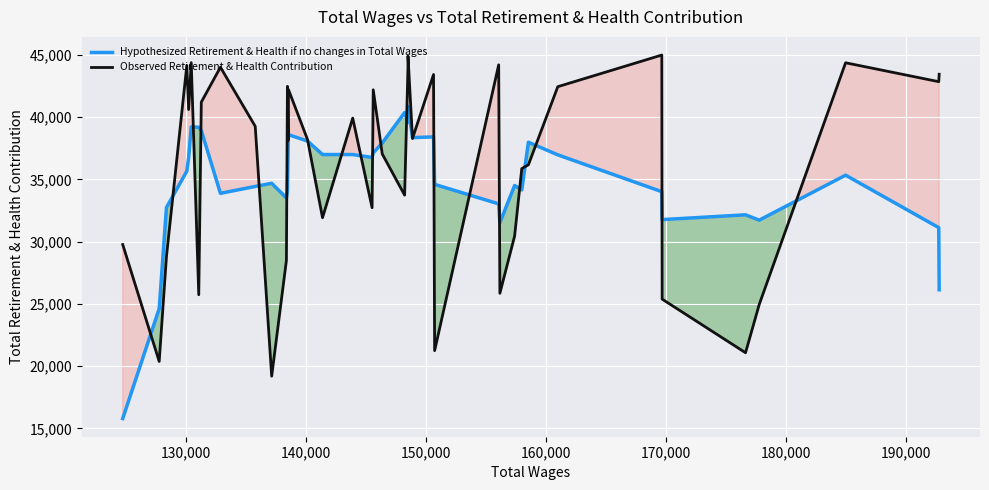

What is the lowest value of the Hypothesized Retirement & Health if no changes in Total Wages series?

15788.4